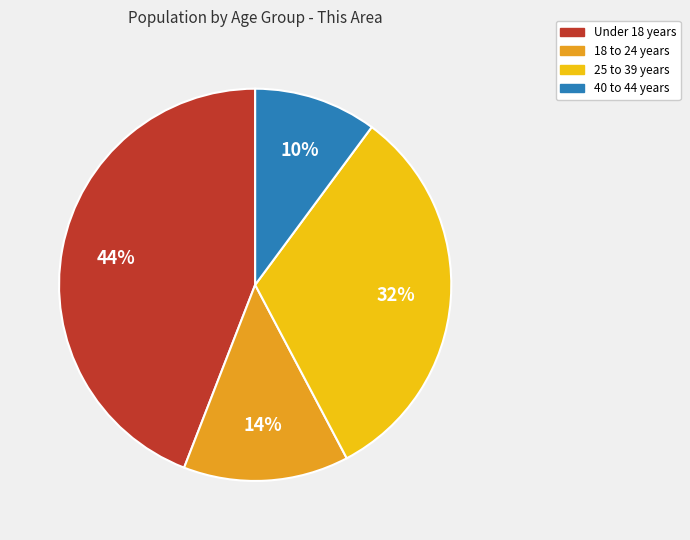

Does any single category account for the majority?

No